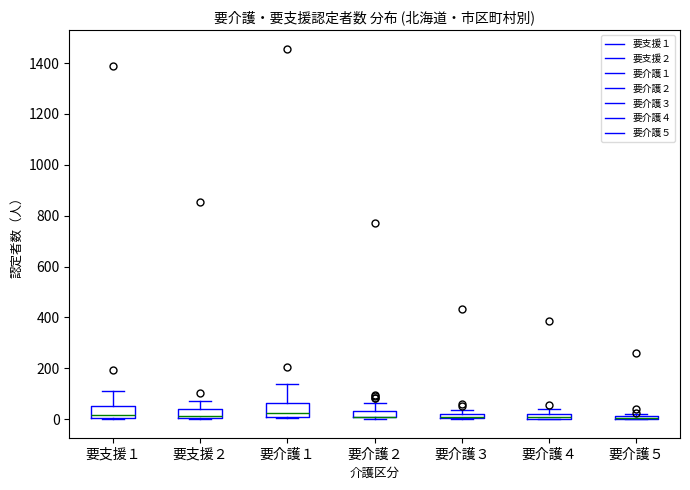

Where is the upper edge of the box for 要介護２ on the y-axis? The values are not printed on the chart, so give them approximately, as read against the axis.

40